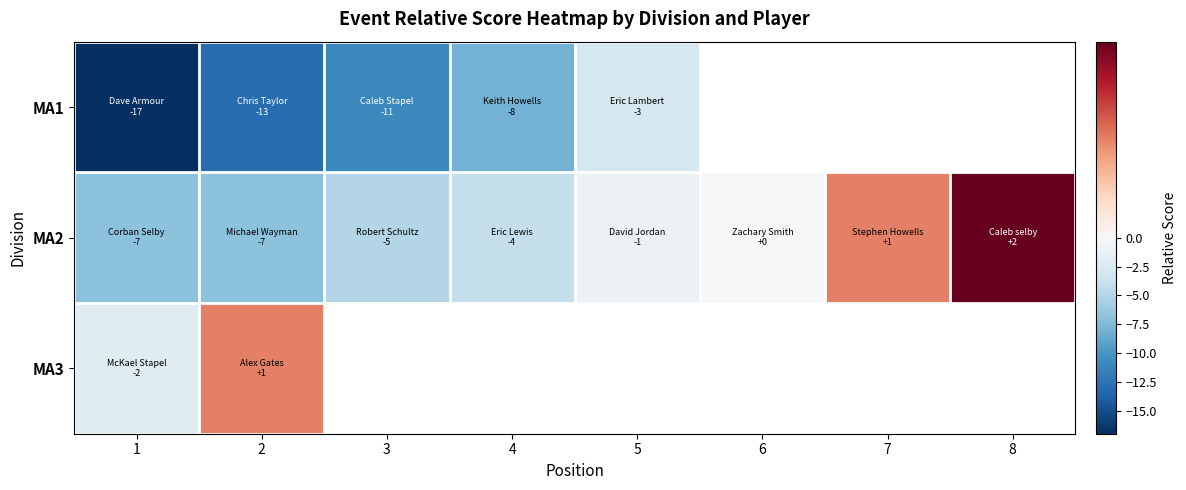

How many positive values does the MA3 series have?

1